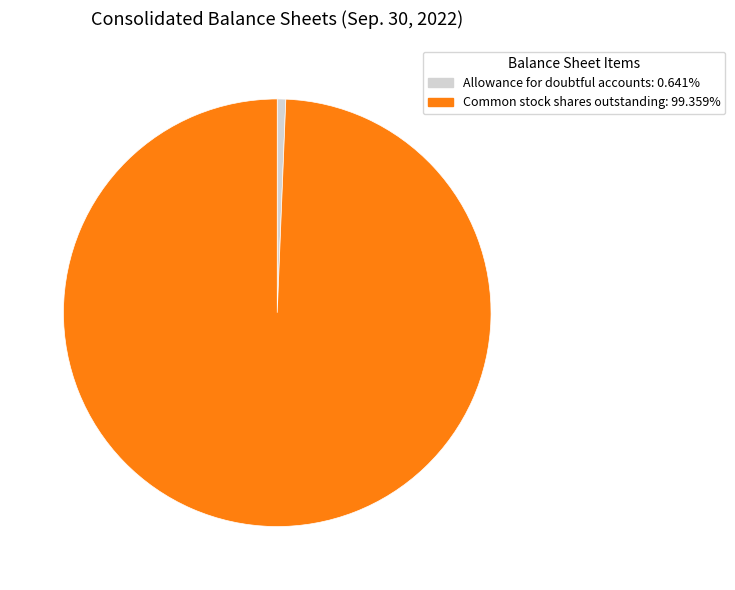

Rank the categories by value from lowest to highest.

Allowance for doubtful accounts, Common stock shares outstanding